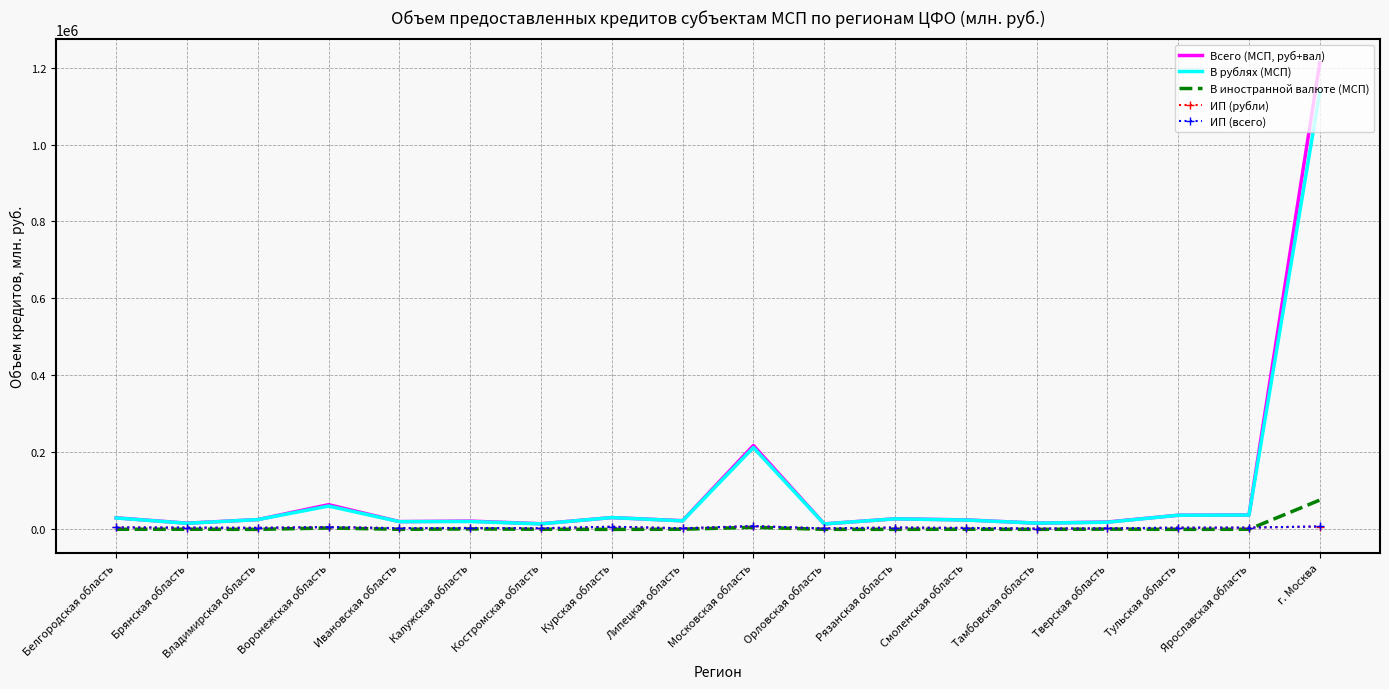

What is the spread (max minus min) of values at Липецкая область?

22125